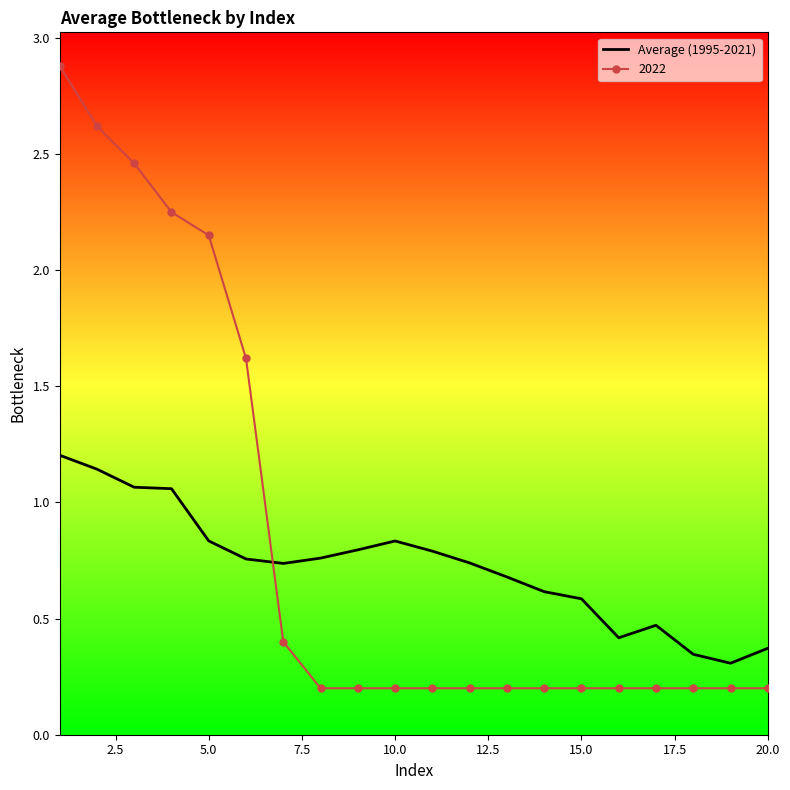

List the series in order of their overall mean, lowest first.

Average (1995-2021), 2022